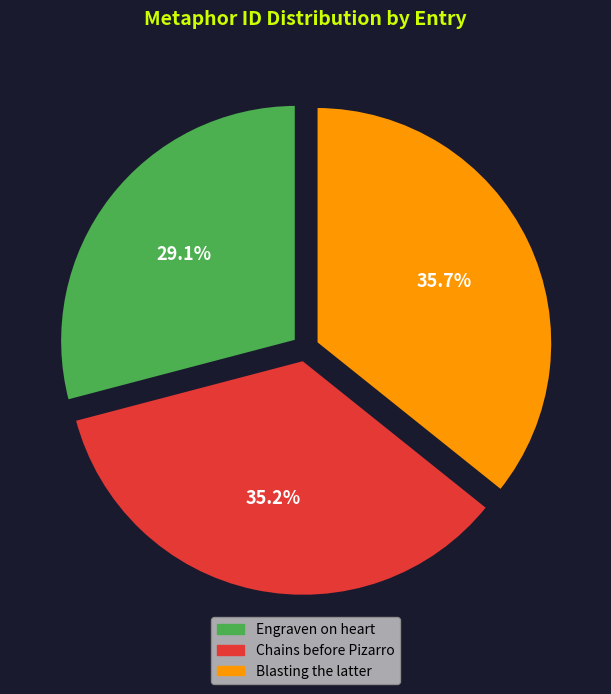

How many segments does this pie chart have?

3